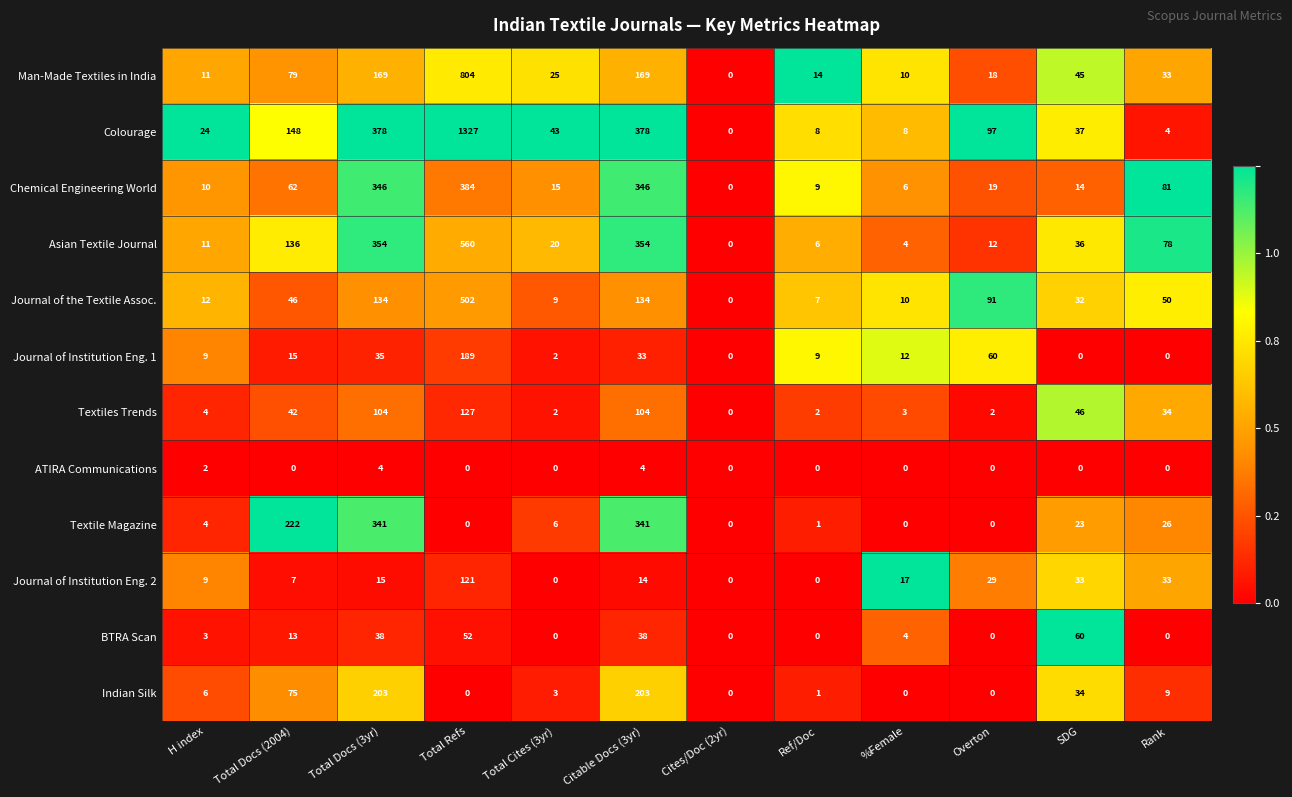

At which category is the sum across all series the highest?

Total Refs